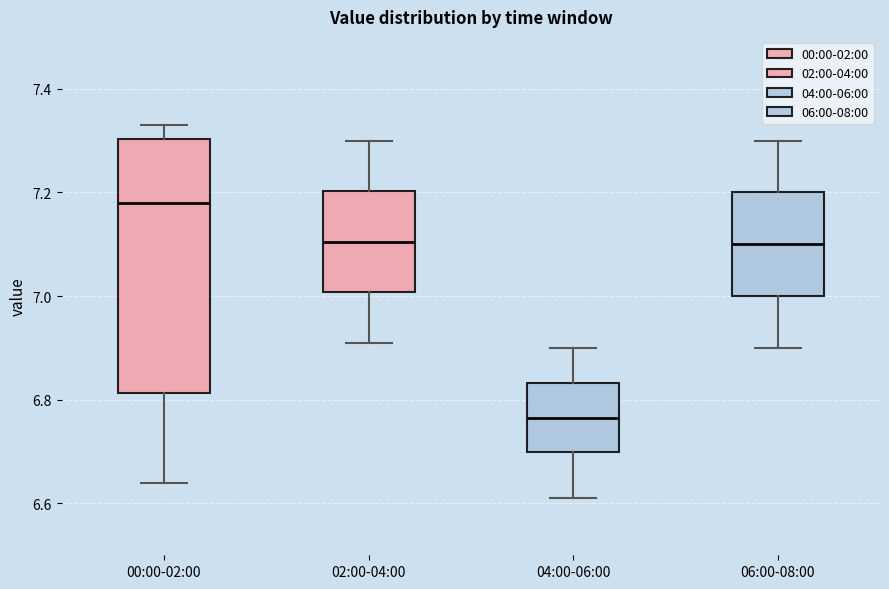

Reading left to right, read every box against the y-axis: the position of its median line, the range the box covers, and the ends of its whiskers. The values are not printed on the chart, so give them approximately, as read against the axis.

00:00-02:00: median 7.18, box 6.82 to 7.30, whiskers 6.64 to 7.34
02:00-04:00: median 7.10, box 7.00 to 7.20, whiskers 6.92 to 7.30
04:00-06:00: median 6.76, box 6.70 to 6.84, whiskers 6.62 to 6.90
06:00-08:00: median 7.10, box 7.00 to 7.20, whiskers 6.90 to 7.30